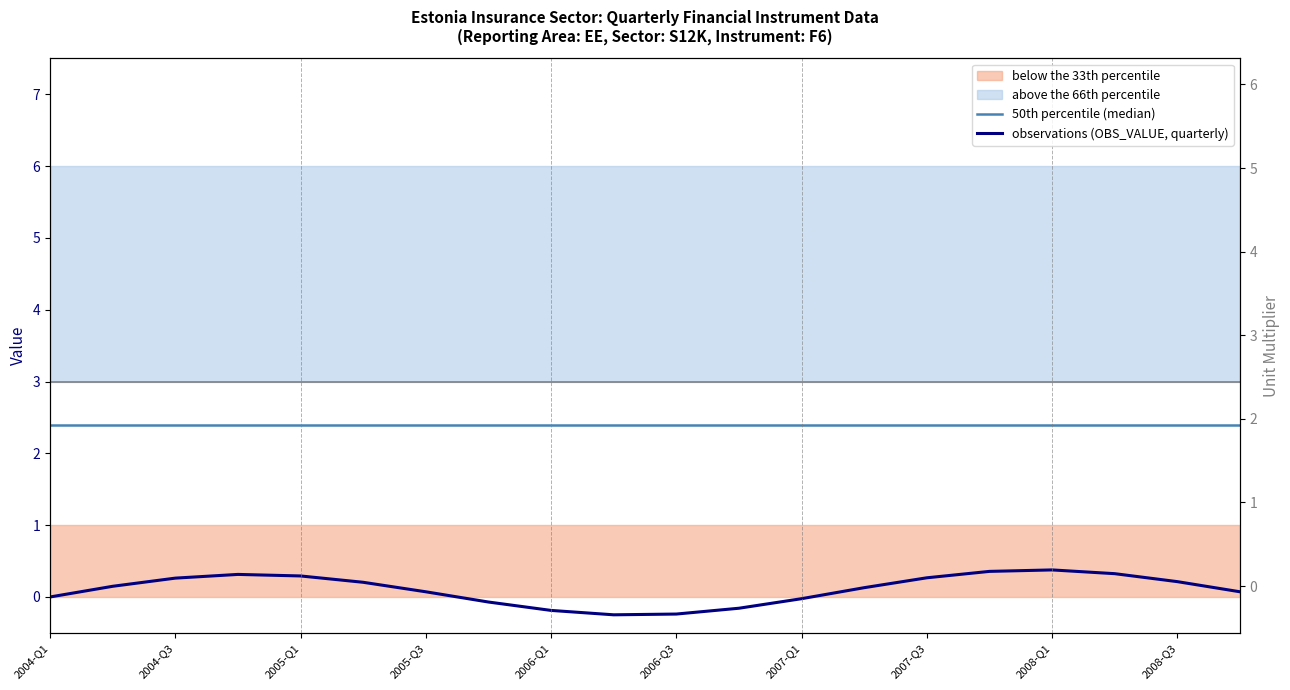

True or false: 50th percentile (median) and observations (OBS_VALUE, quarterly) intersect in this chart.

False